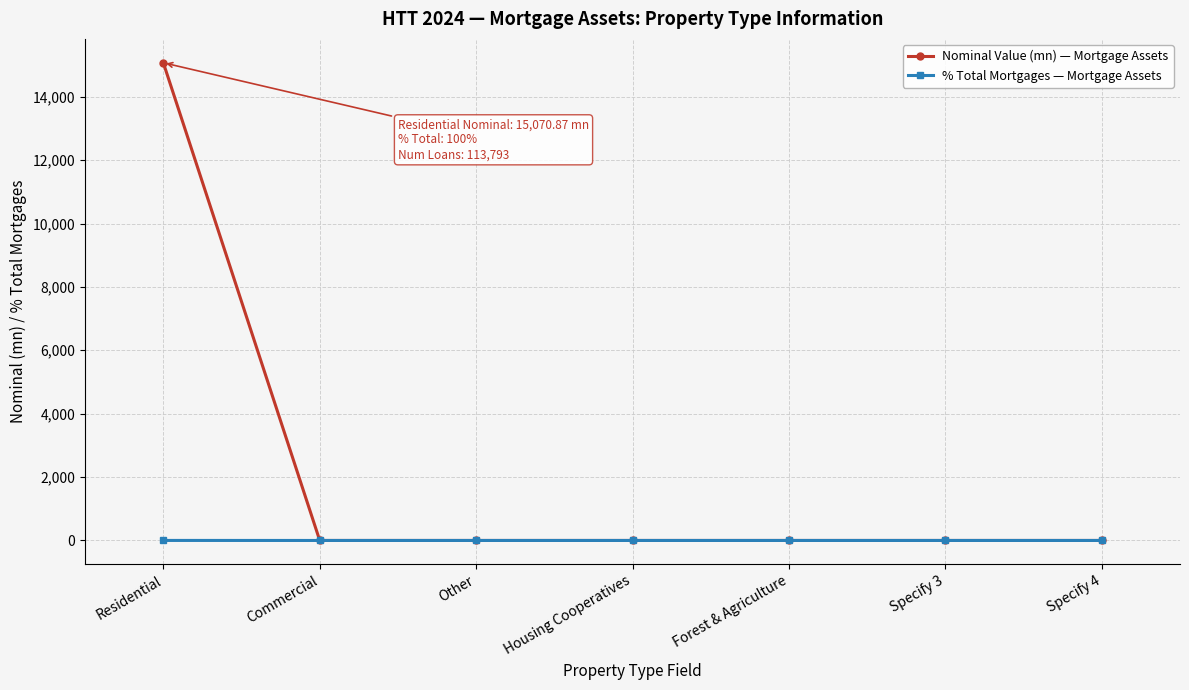

At how many categories does at least one series exceed 12550?

1